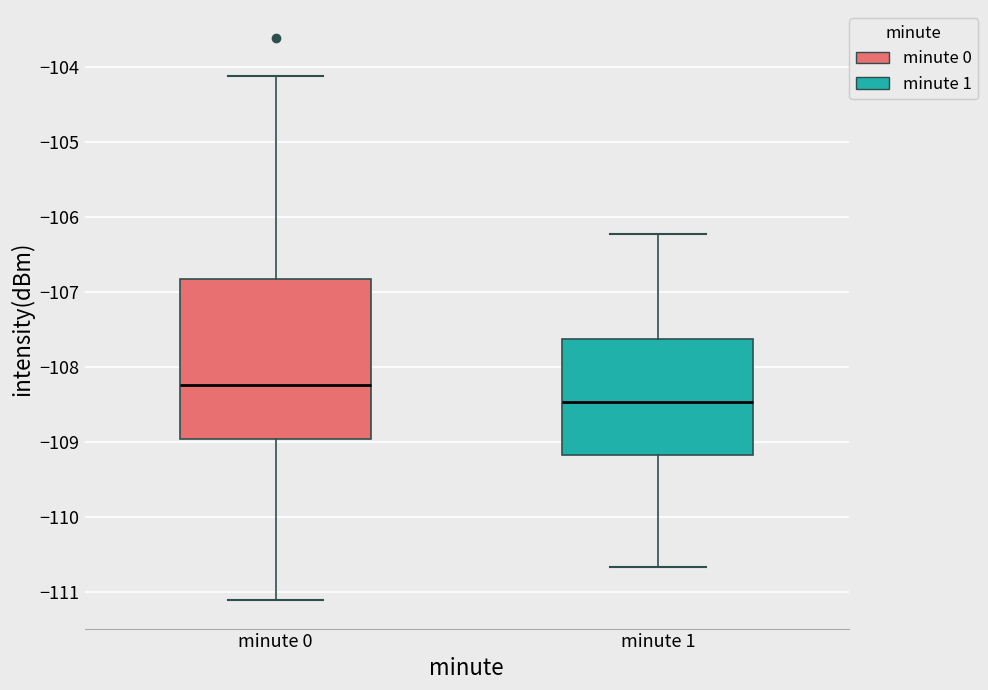

Where does the median line of the box for minute 1 sit on the y-axis? The values are not printed on the chart, so give them approximately, as read against the axis.

-108.5